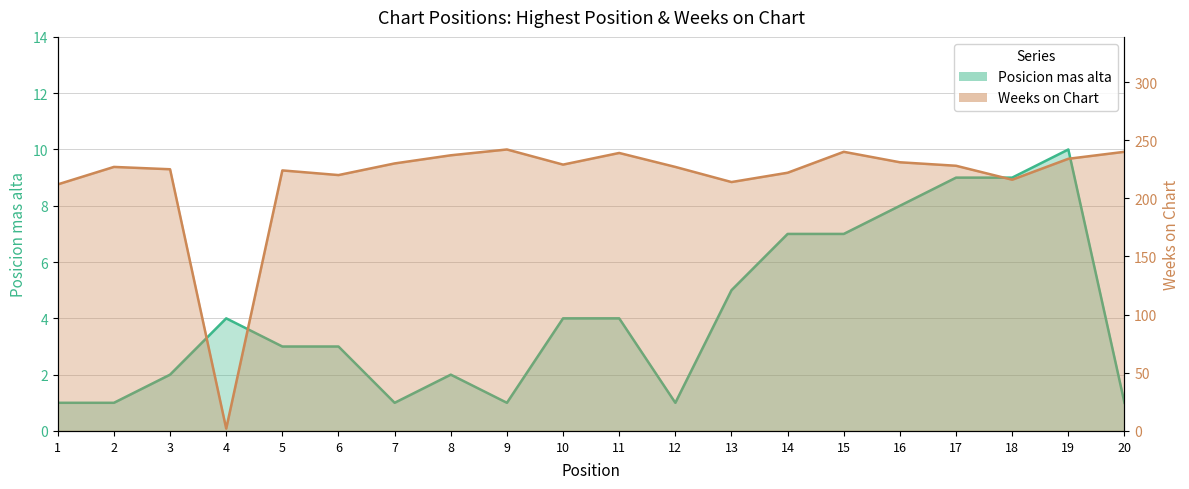

At which category does Posicion mas alta reach its first local peak?

4